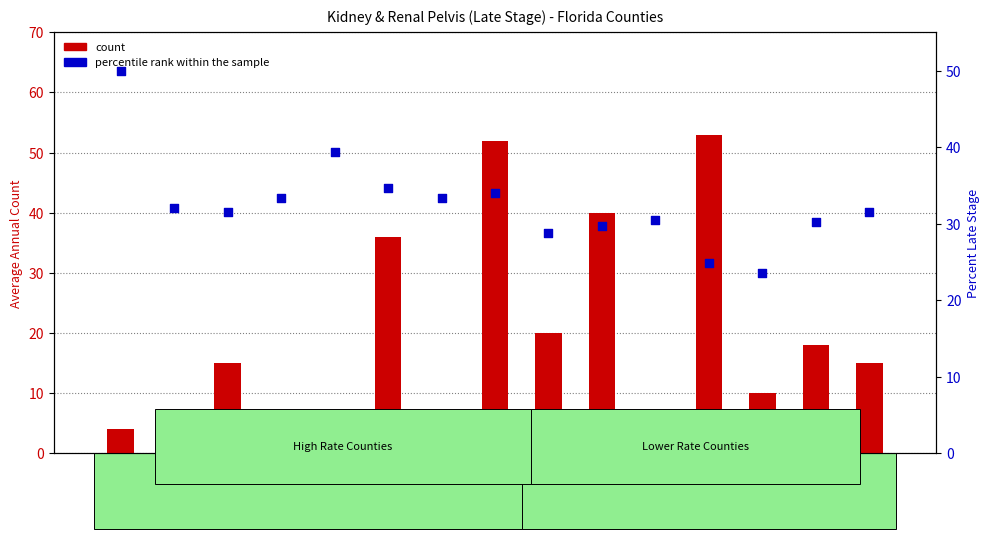

What is the total value across all series at Hernando
County?

48.2